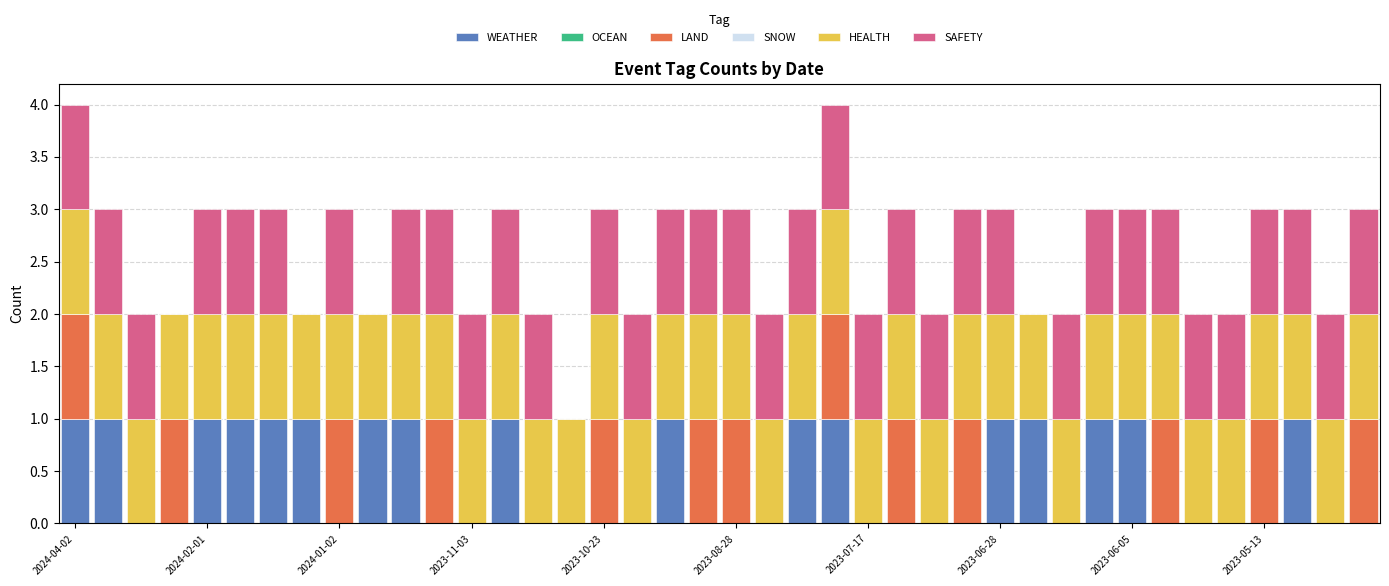

How many series are shown in this chart?

4